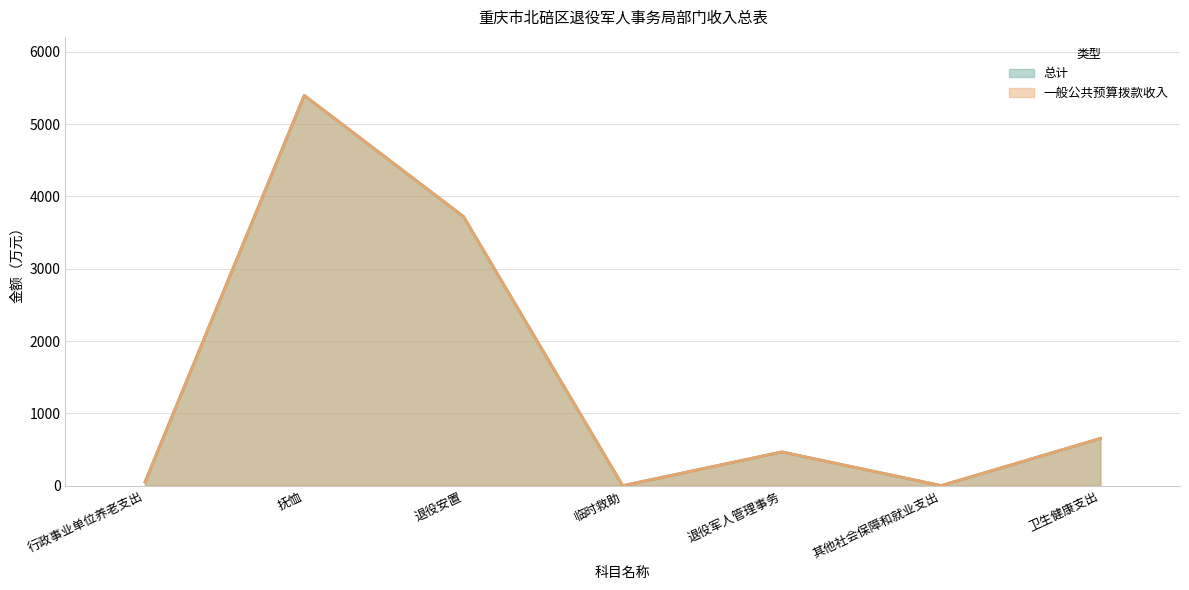

At 退役军人管理事务, list the series in order from smallest to largest.

总计, 一般公共预算拨款收入